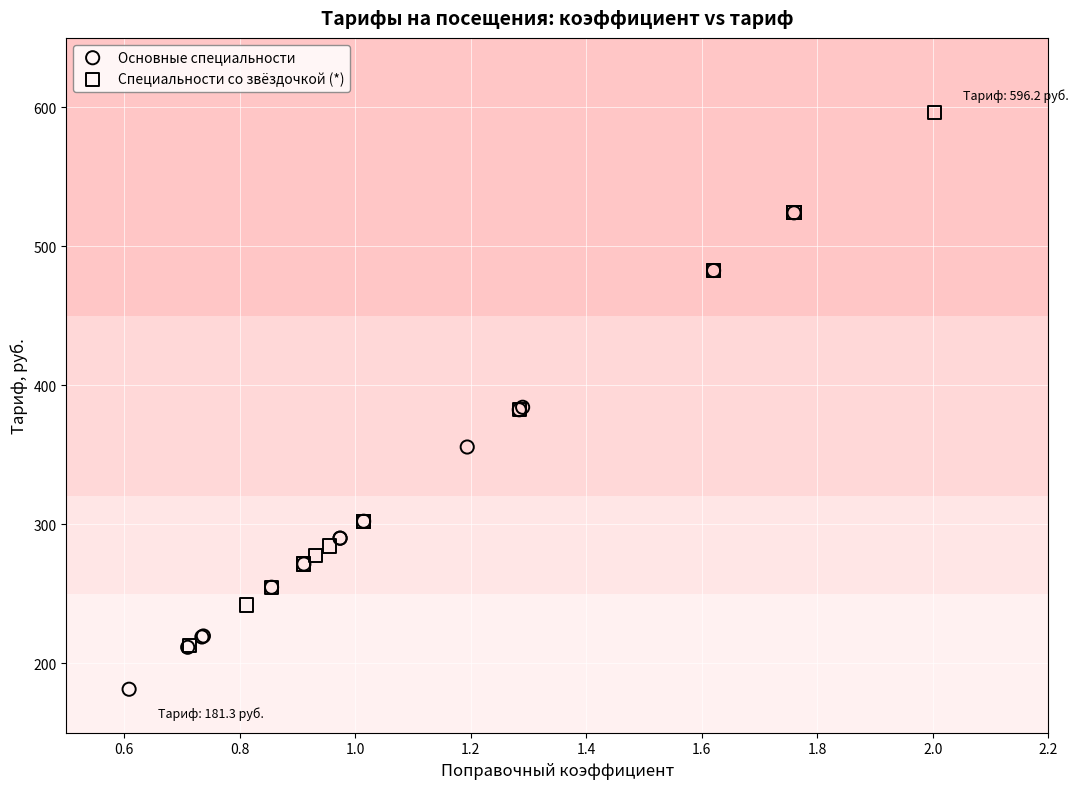

Which series reaches the minimum Y coordinate?

Основные специальности